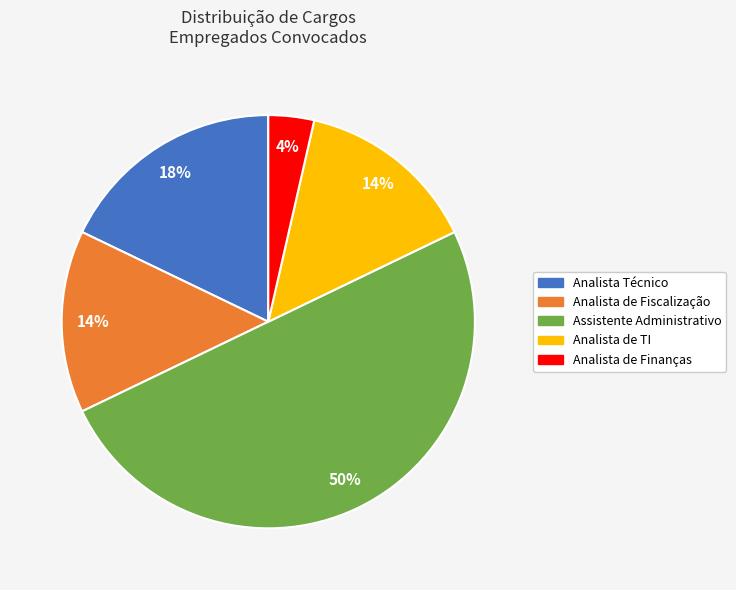

To the nearest percent, what is the average slice percentage?

20%